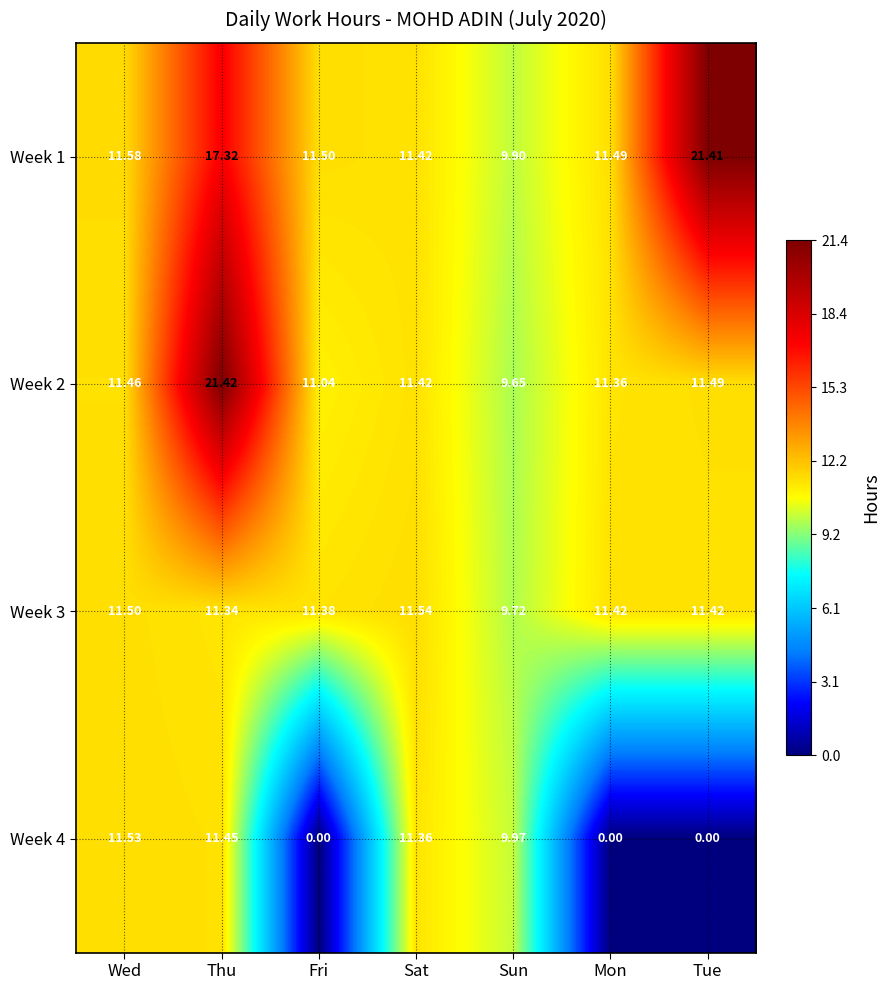

At which label is Week 2 closest to 15?

Tue